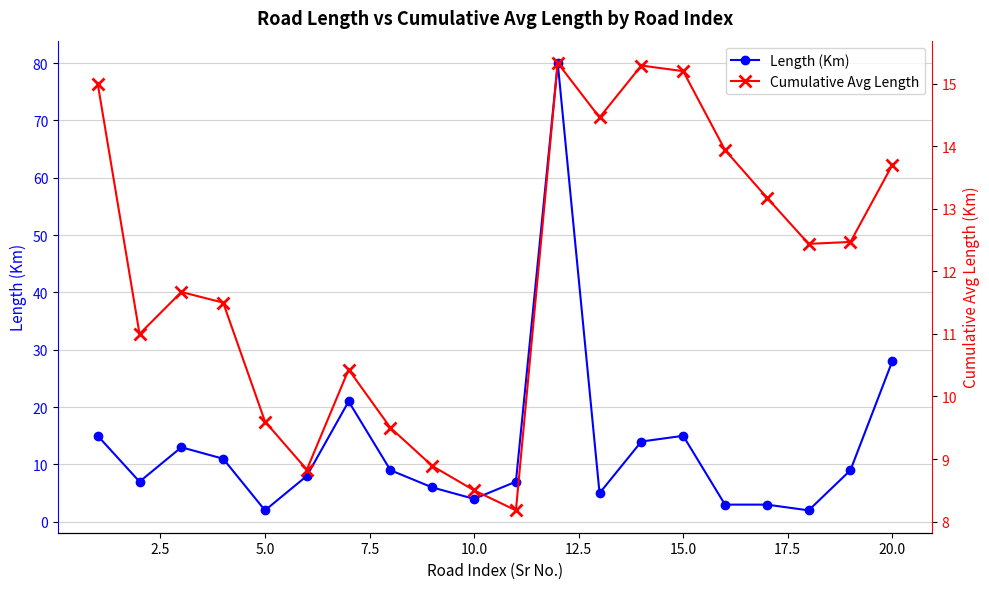

How many times do Length (Km) and Cumulative Avg Length cross each other?

7